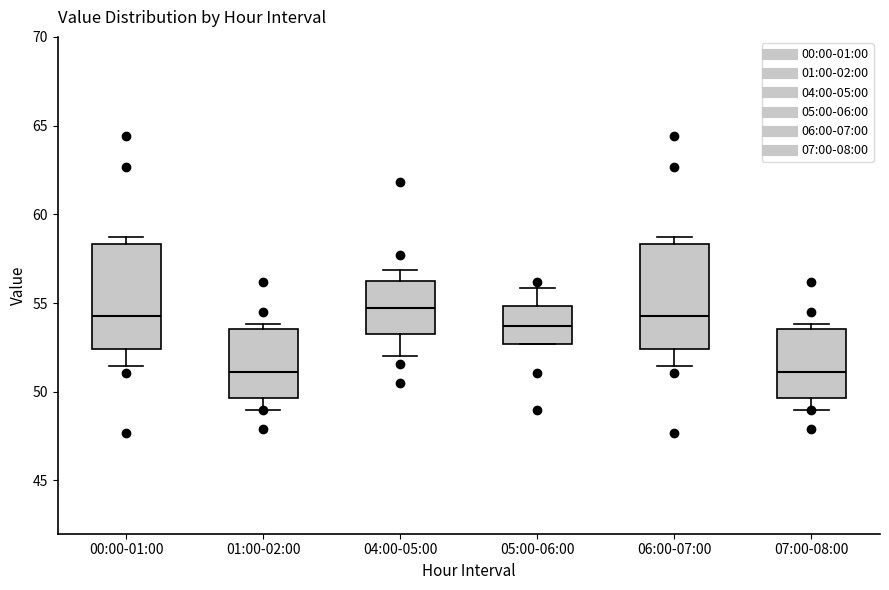

Where is the upper edge of the box for 01:00-02:00 on the y-axis? The values are not printed on the chart, so give them approximately, as read against the axis.

53.5